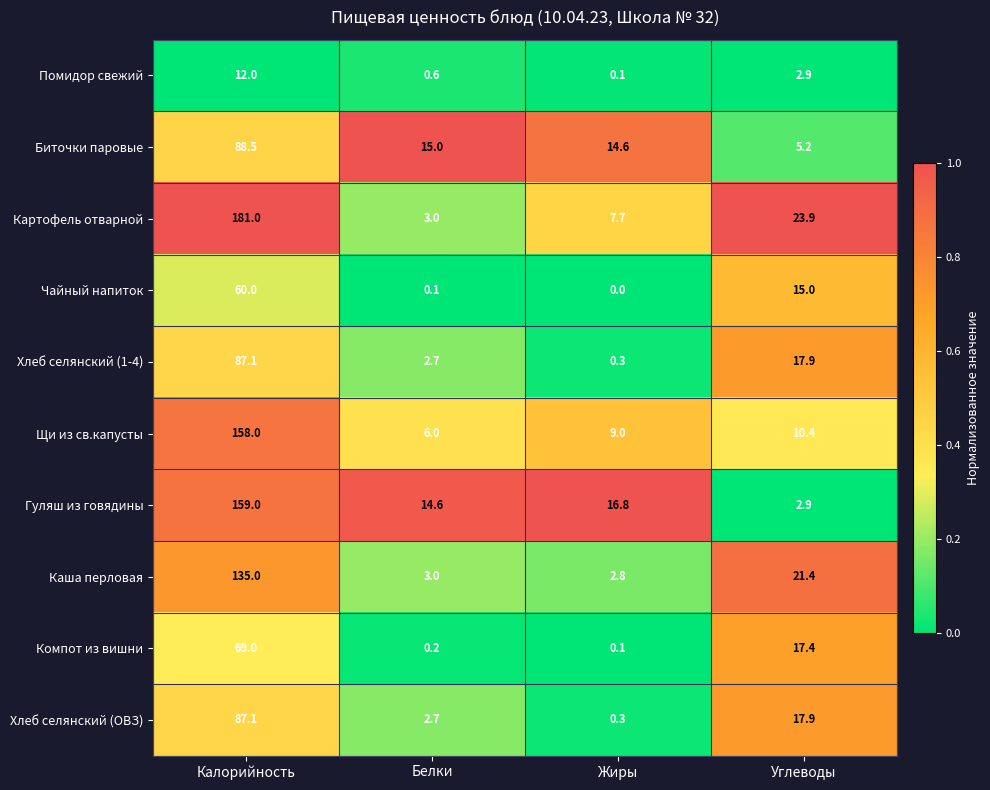

Which category has the lowest value in the Щи из св.капусты series?

Белки